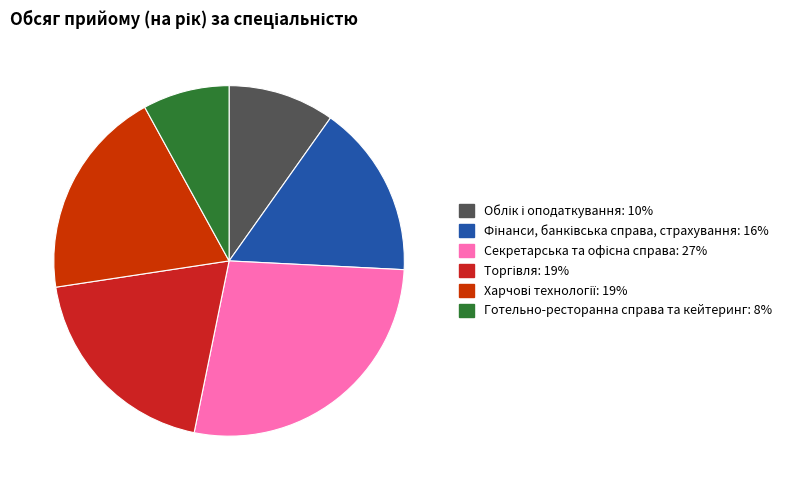

Is the sum of Харчові технології and Готельно-ресторанна справа та кейтеринг greater than half?

No